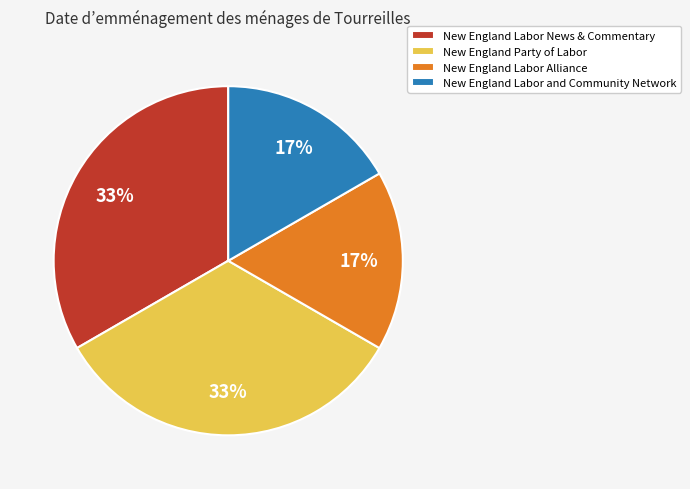

The New England Party of Labor slice represents 24% of the pie. True or false?

False